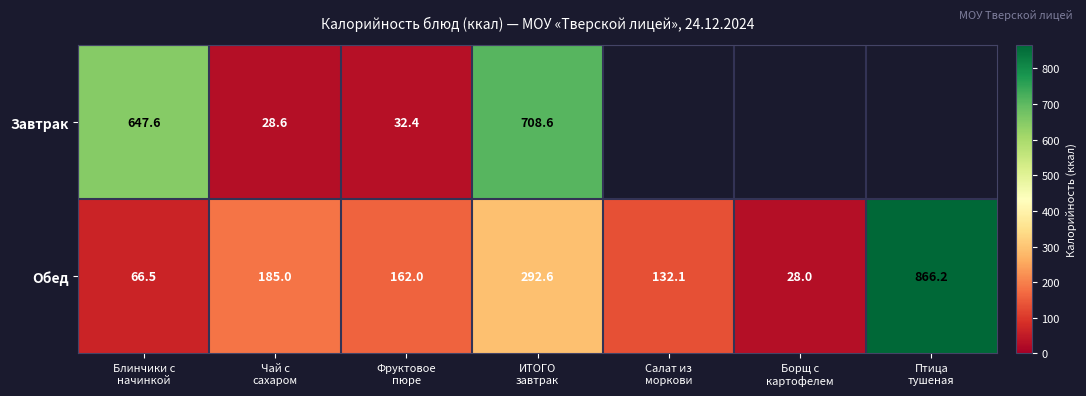

What is the difference between the maximum and minimum values in the Обед series?

838.2